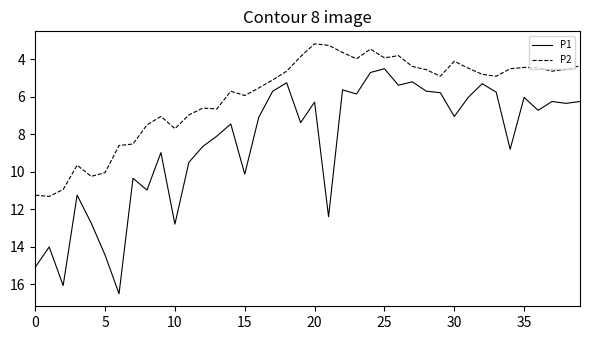

At how many categories does at least one series exceed 4?

40